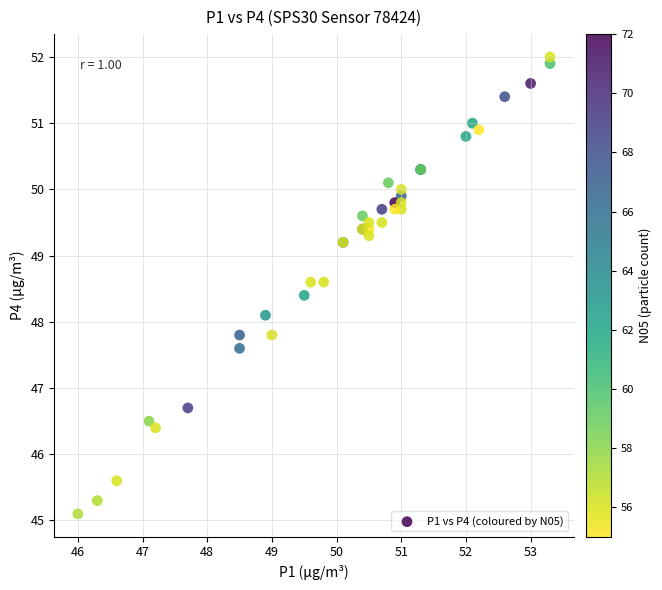

What Y value in the scatter plot is closest to 48?

48.1